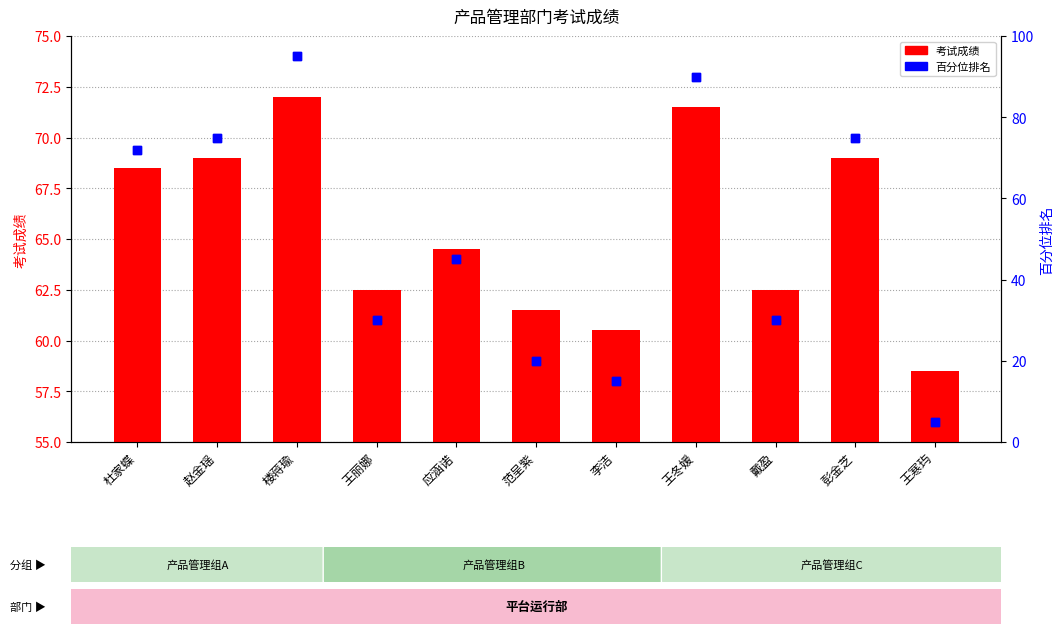

What are all the series names shown in the legend?

考试成绩, 百分位排名